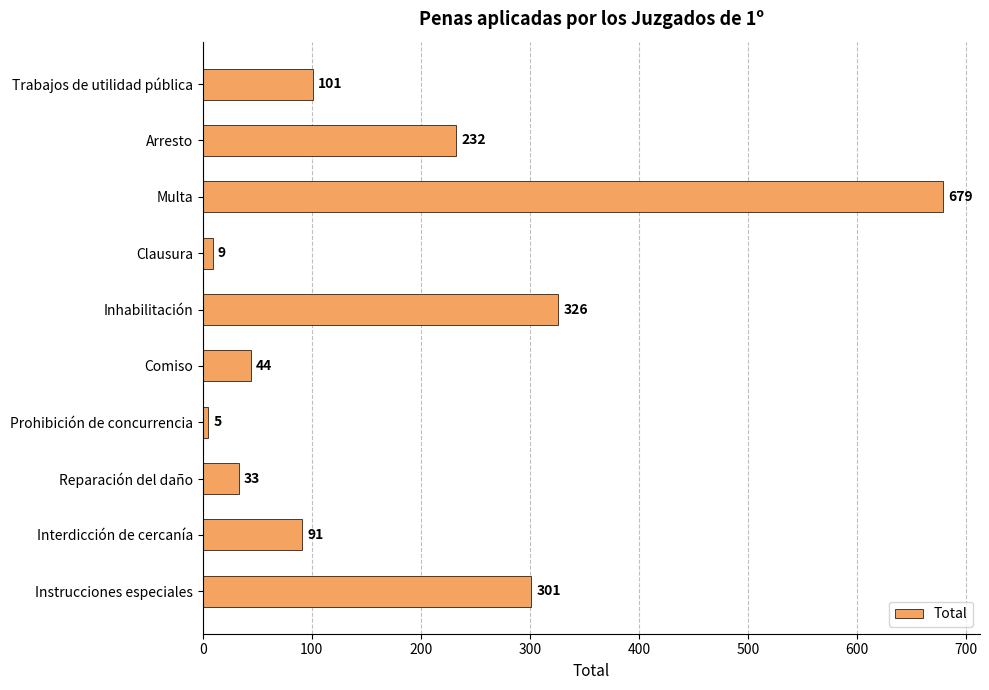

What is the label of the 7th bar from the top?

Prohibición de concurrencia